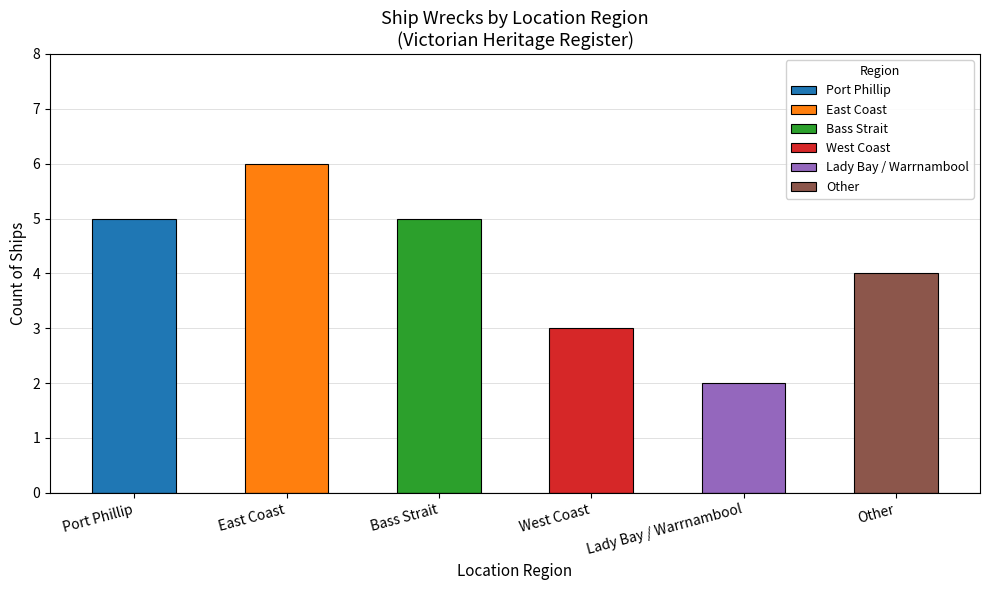

What is the change in value from Port Phillip to East Coast?

+1